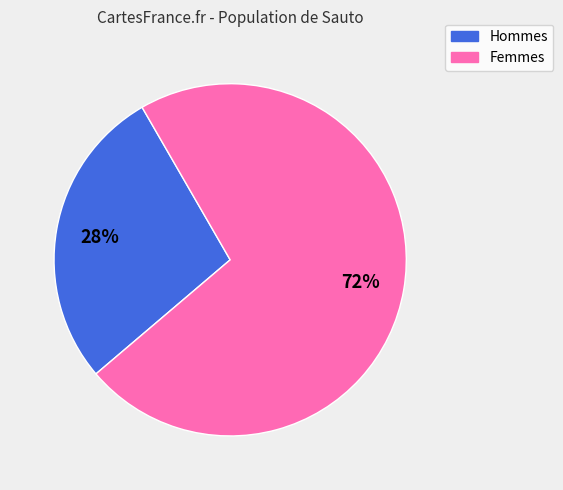

Is there a majority slice in this chart?

Yes